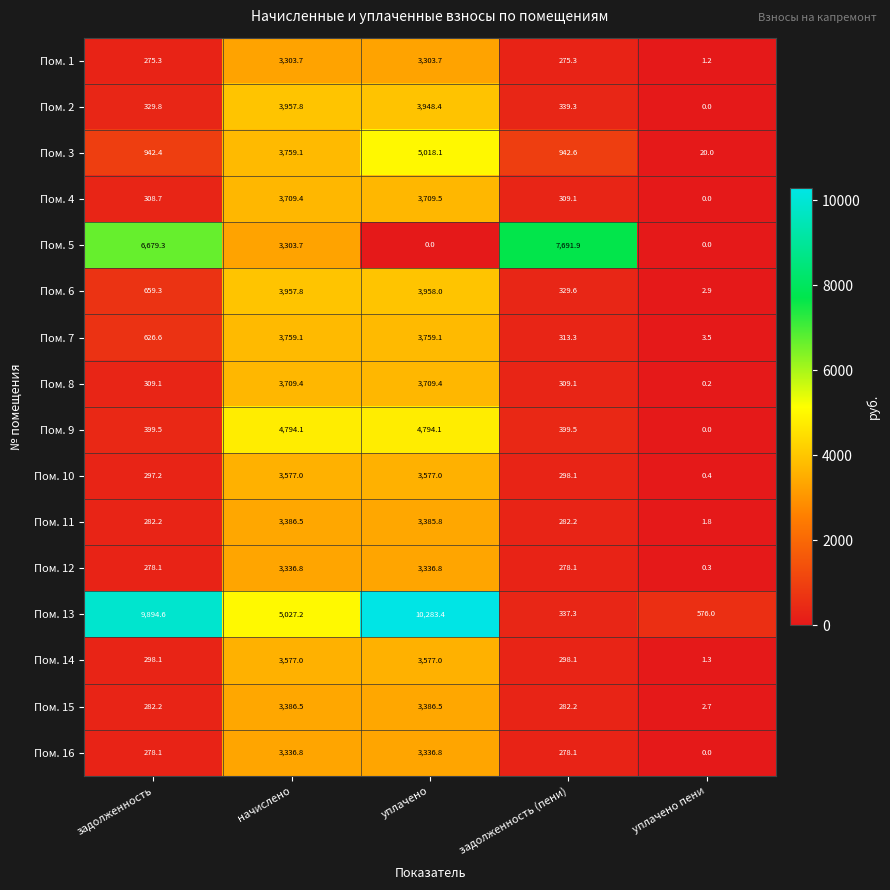

What is the spread (max minus min) of values at задолженность?

9619.3